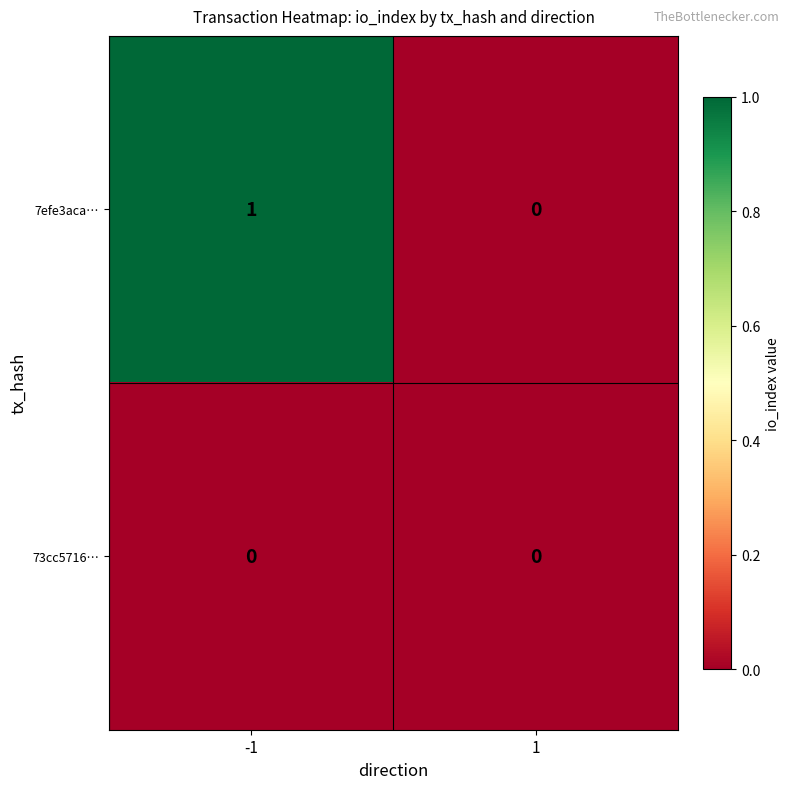

Which series has the largest total across all categories?

7efe3aca…